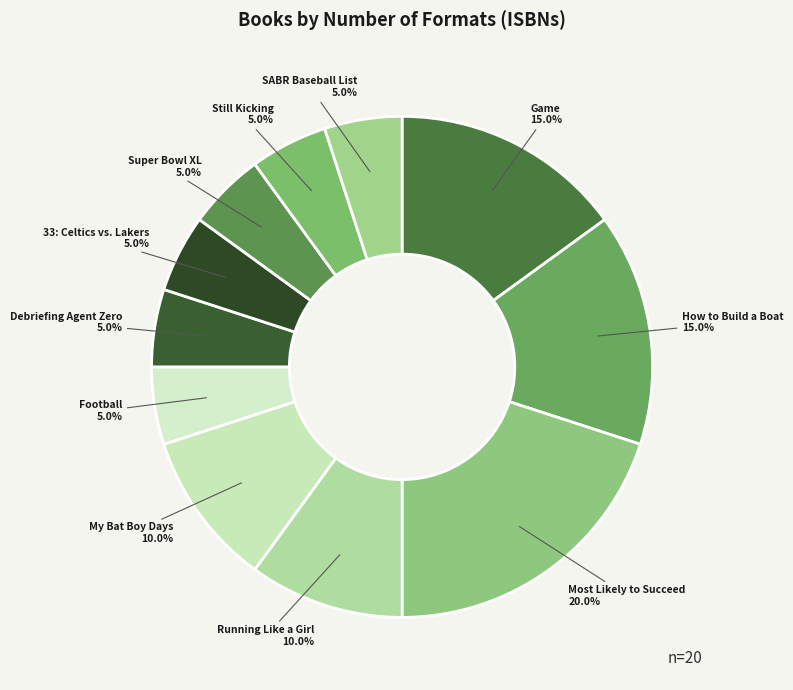

Approximately how many times larger is the value at How to Build a Boat compared to Debriefing Agent Zero?

3.0